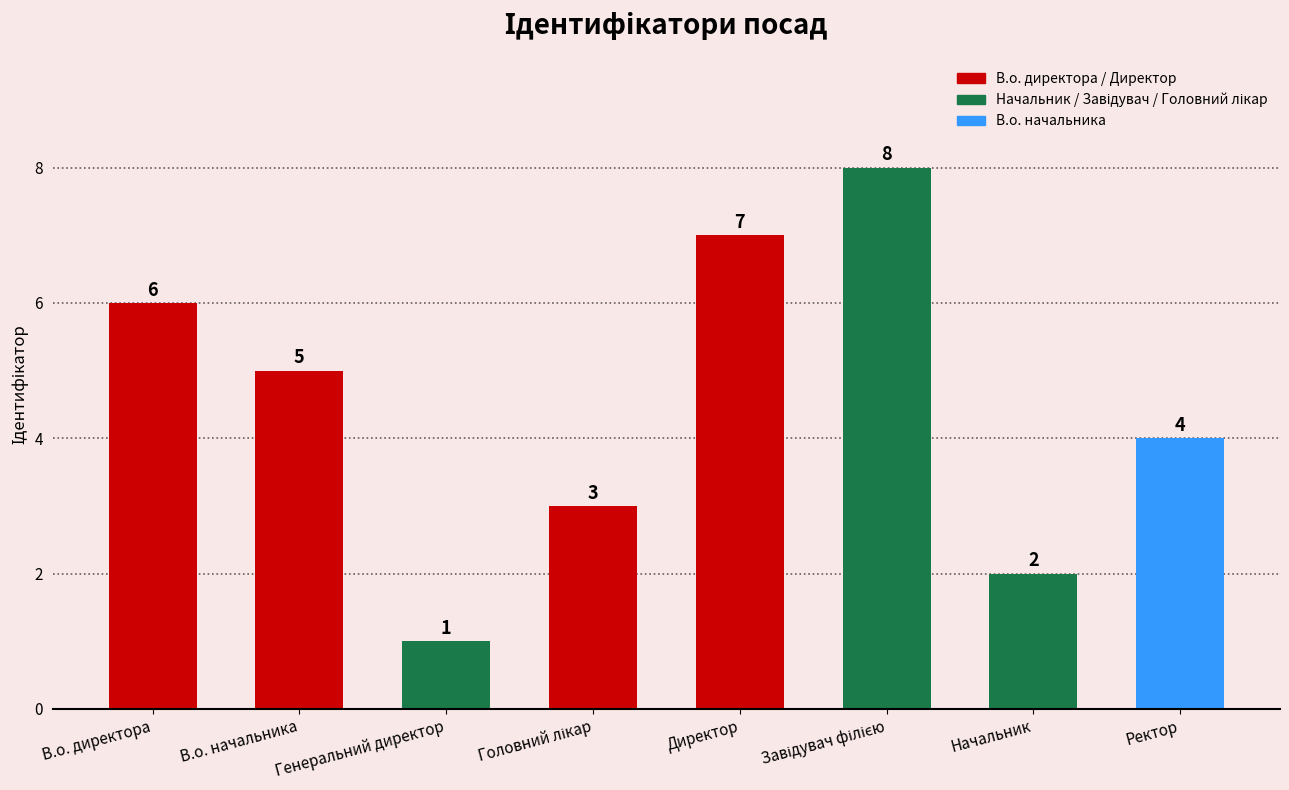

What is the difference between the maximum and minimum values?

7